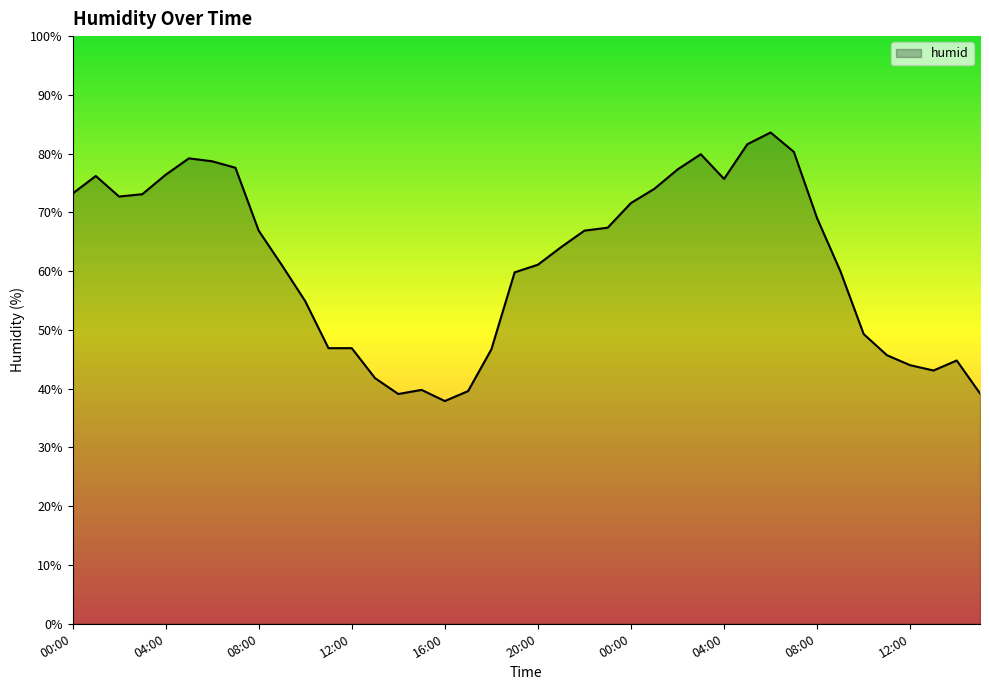

True or false: the data has more than 2 interior local peaks.

True